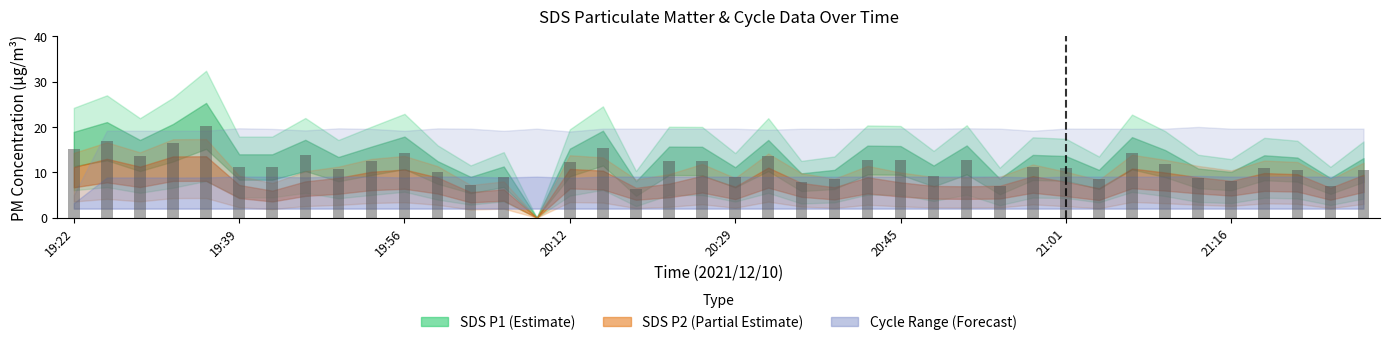

What is the greatest value displayed?

20.2